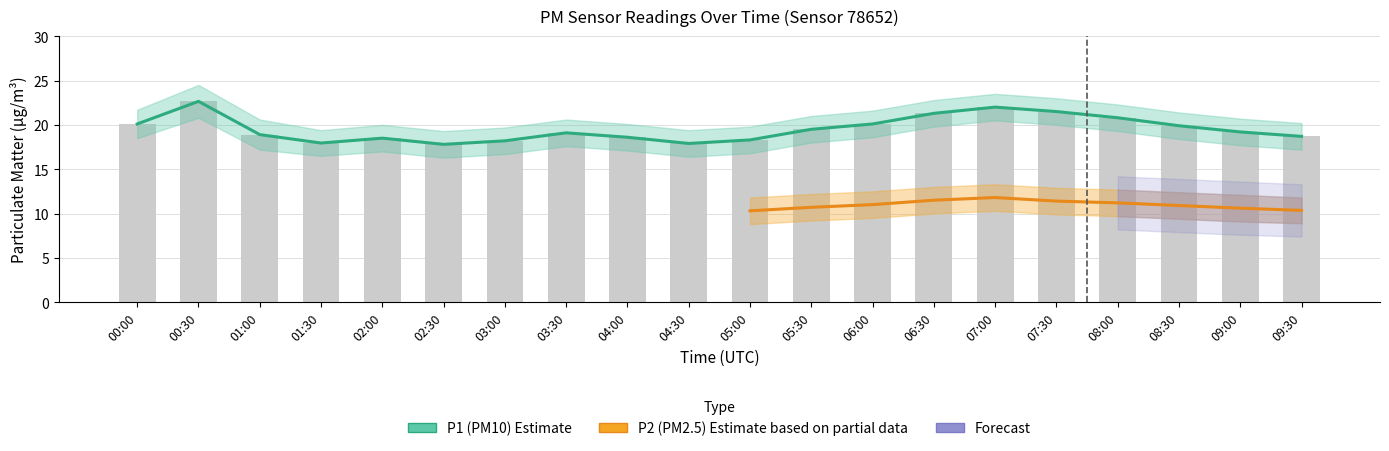

Where does the data first go above 19?

00:00